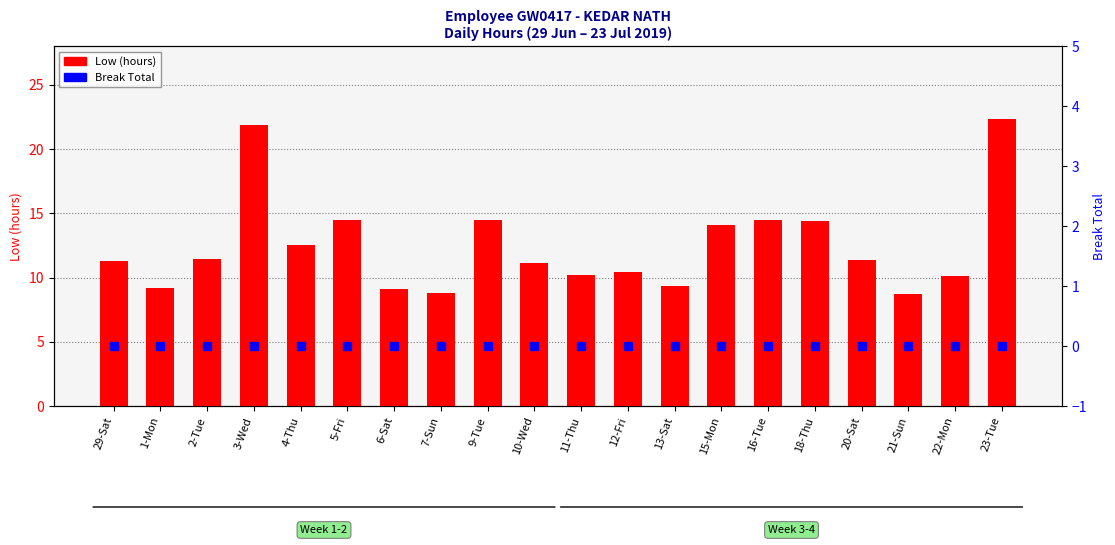

What is the value of the Low (hours) bar at the 13th from the left?

9.3